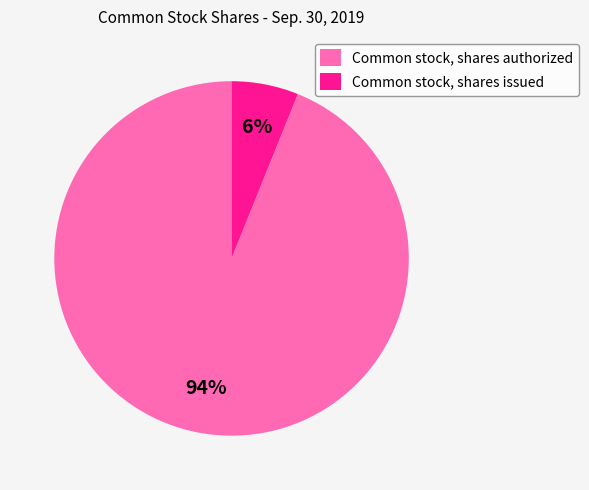

Combined, do Common stock, shares authorized and Common stock, shares issued account for over 50%?

Yes